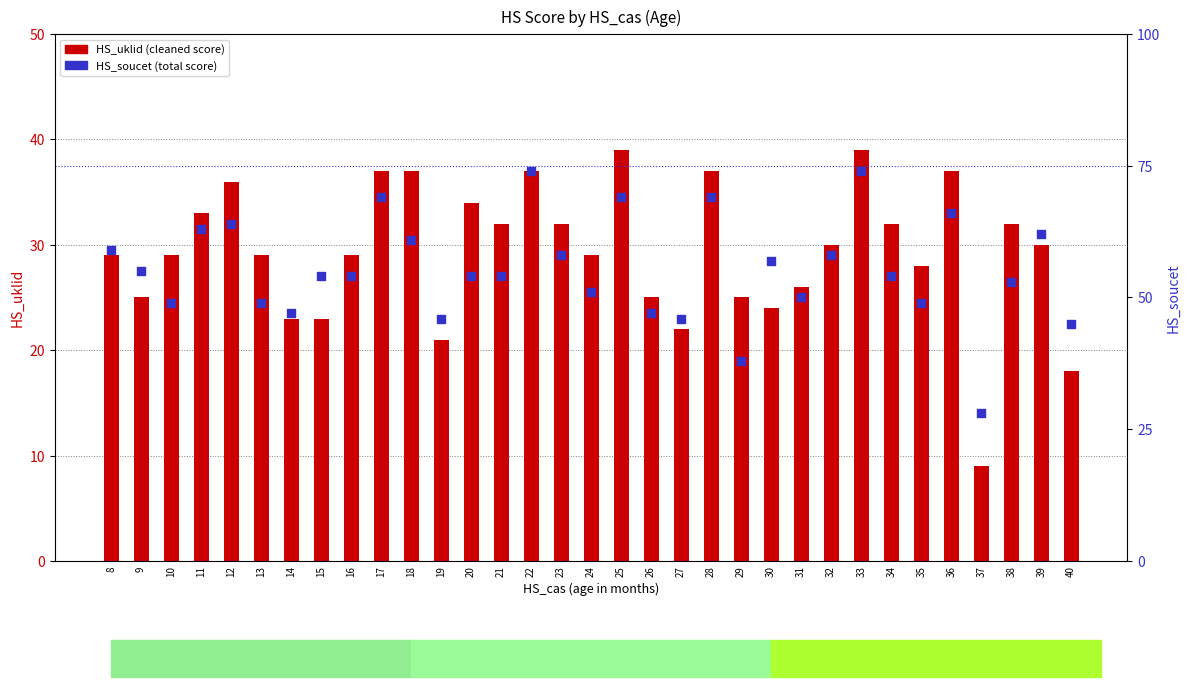

At which category is the sum across all series the highest?

33